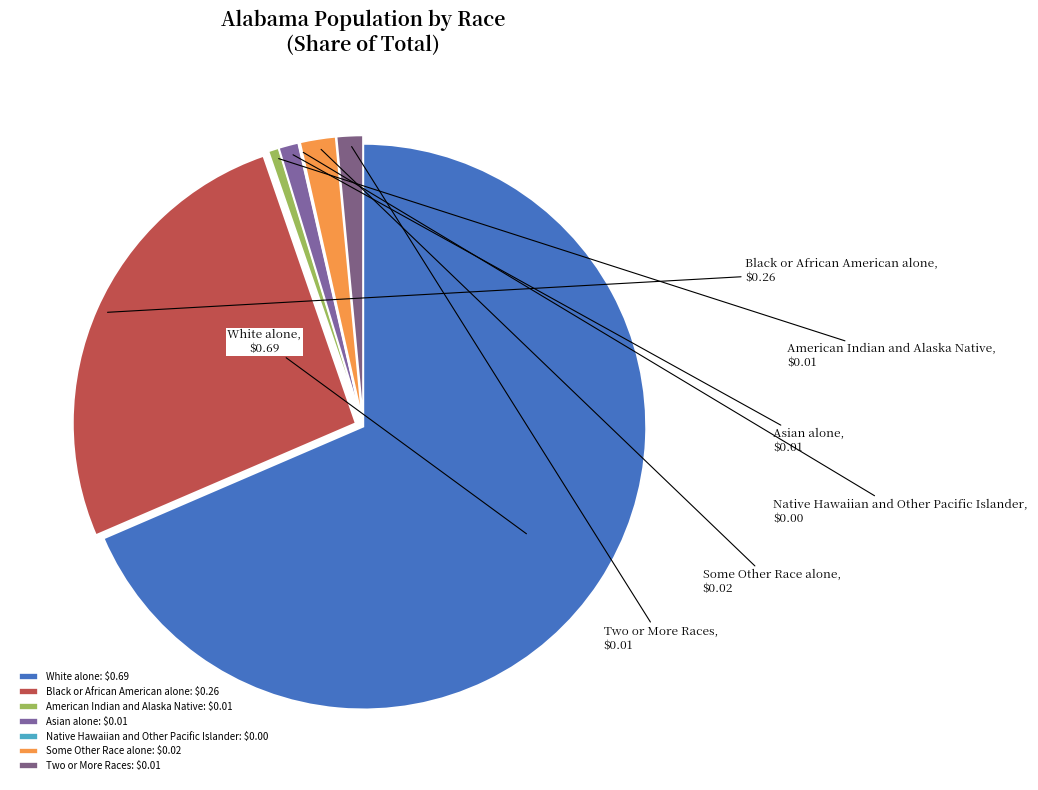

The American Indian and Alaska Native slice represents 9% of the pie. True or false?

False